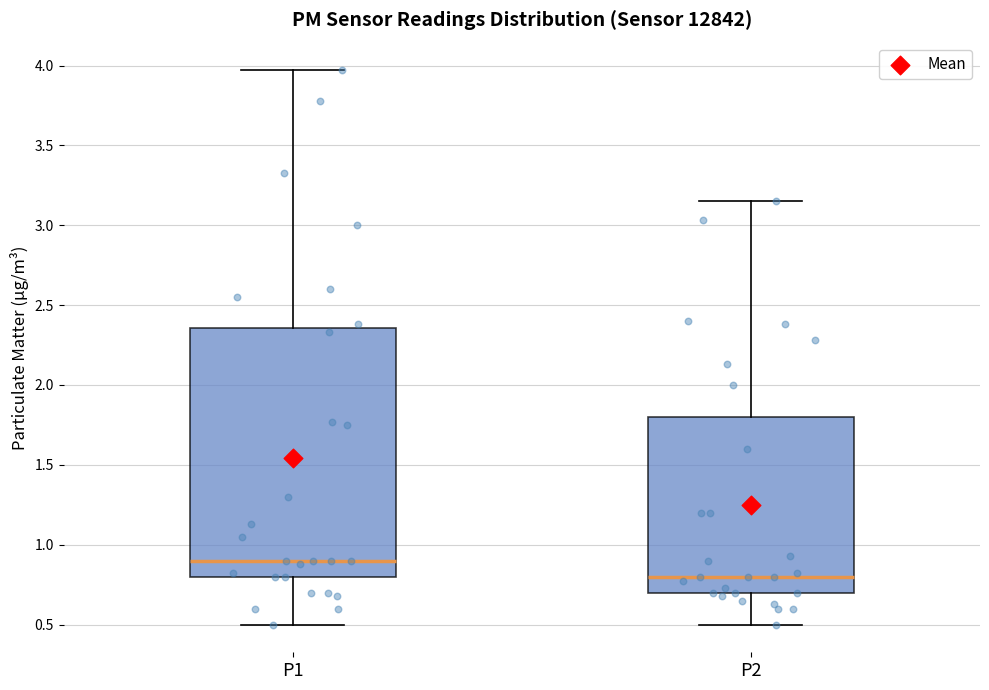

Reading left to right, read every box against the y-axis: the position of its median line, the range the box covers, and the ends of its whiskers. The values are not printed on the chart, so give them approximately, as read against the axis.

P1: median 0.90, box 0.80 to 2.35, whiskers 0.50 to 3.95
P2: median 0.80, box 0.70 to 1.80, whiskers 0.50 to 3.15